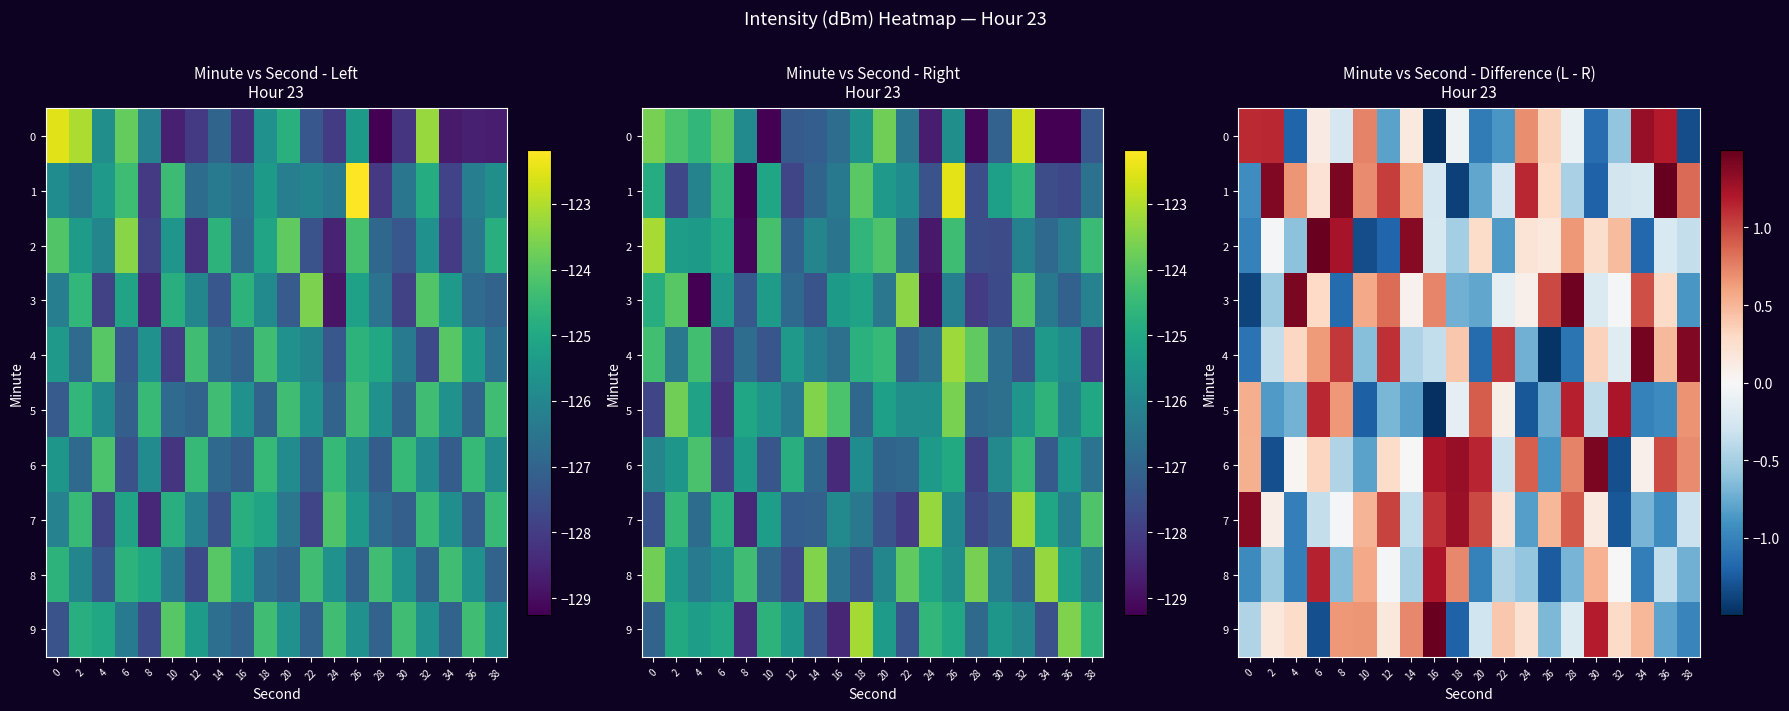

Is the value of row_3 at 34 greater than the value of row_7 at 4?

Yes